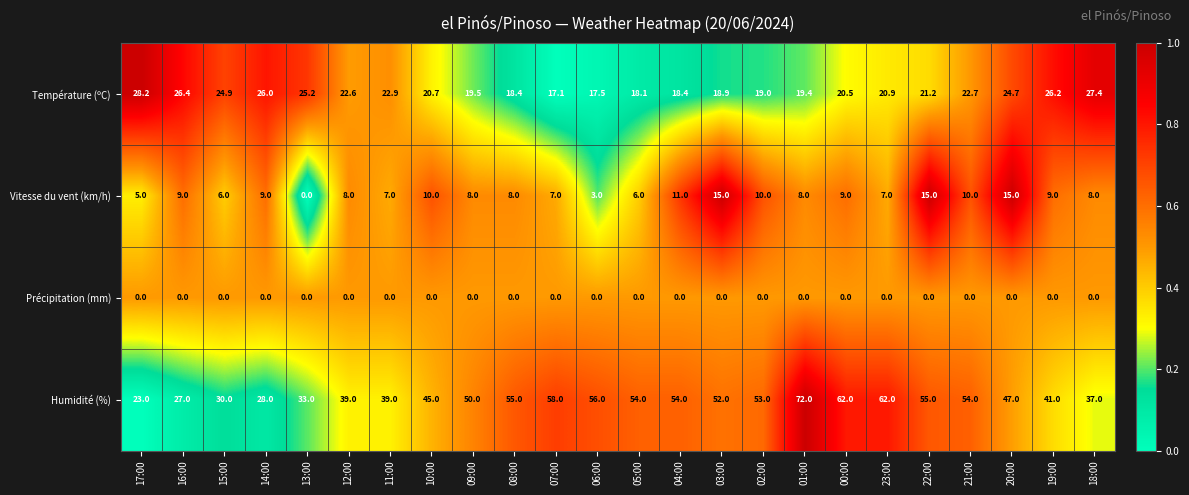

What is the sum of all Humidité (%) values?

1126.0